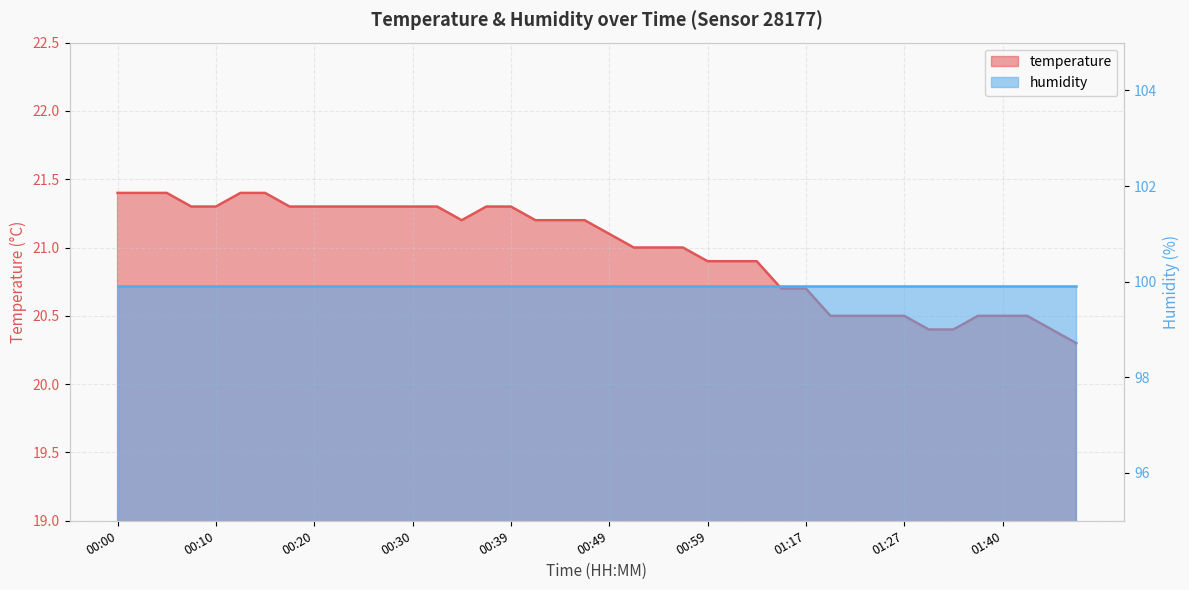

Where does the data first go above 21?

00:00